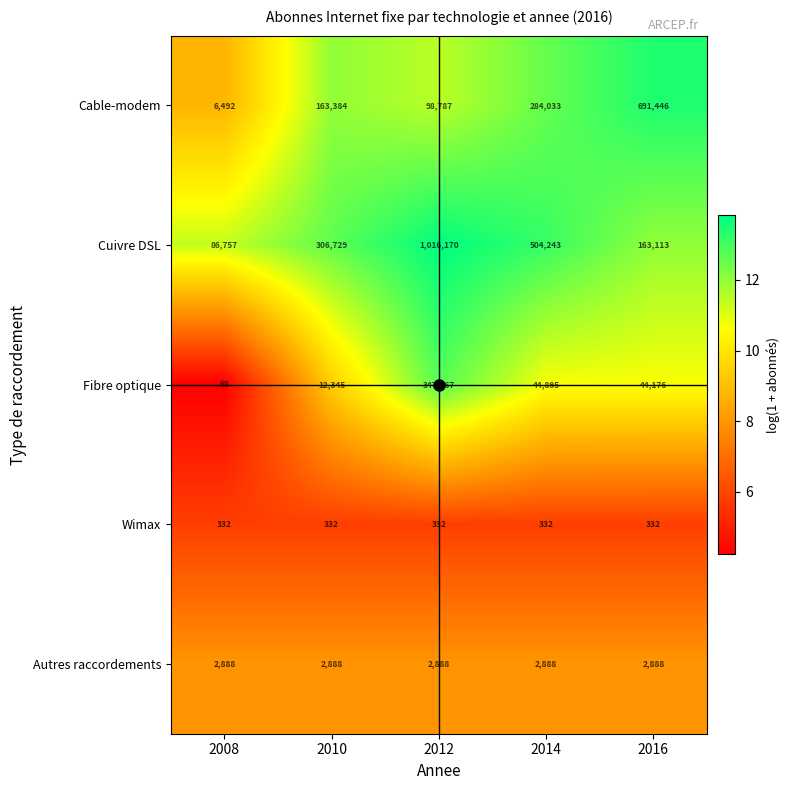

Which series has the largest range (max minus min)?

Cuivre DSL